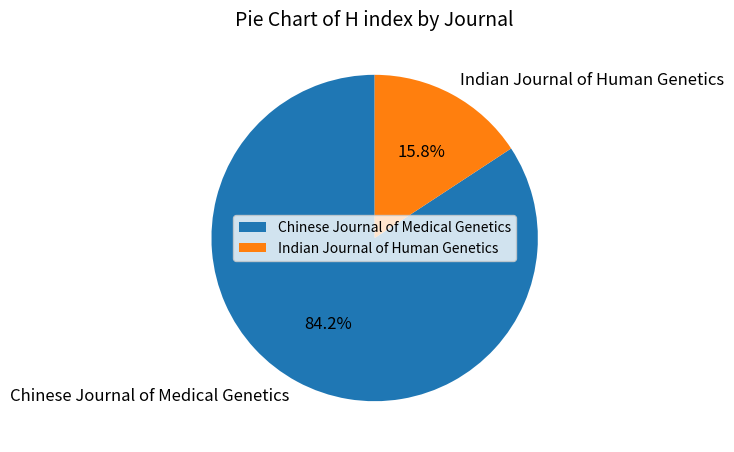

What percentage is the Chinese Journal of Medical Genetics slice, to the nearest percent?

84%